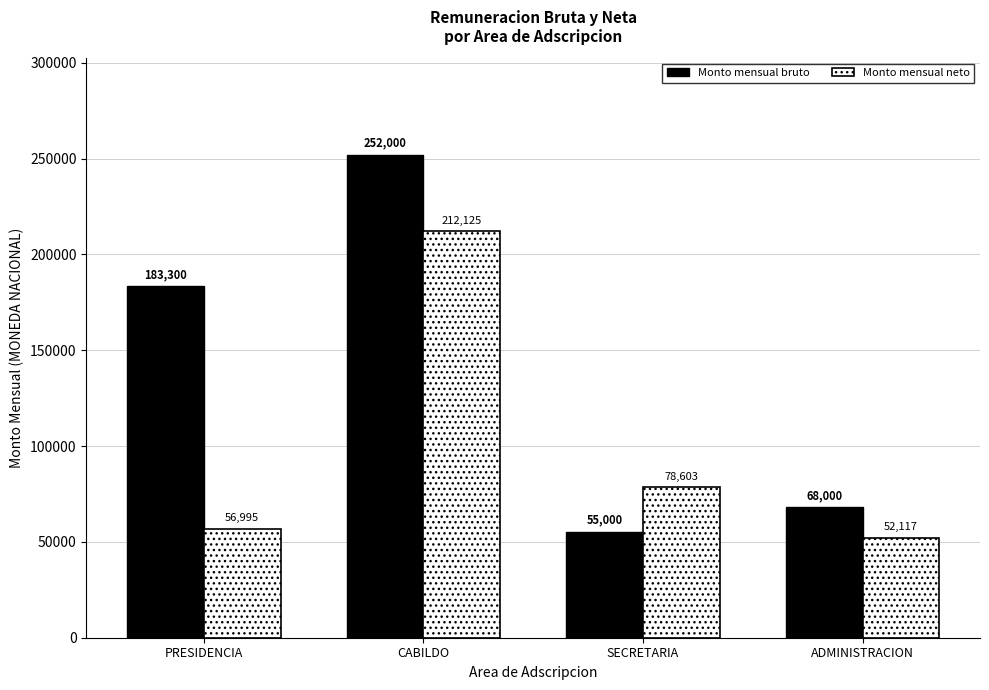

How many data points in Monto mensual neto are less than 78603?

2